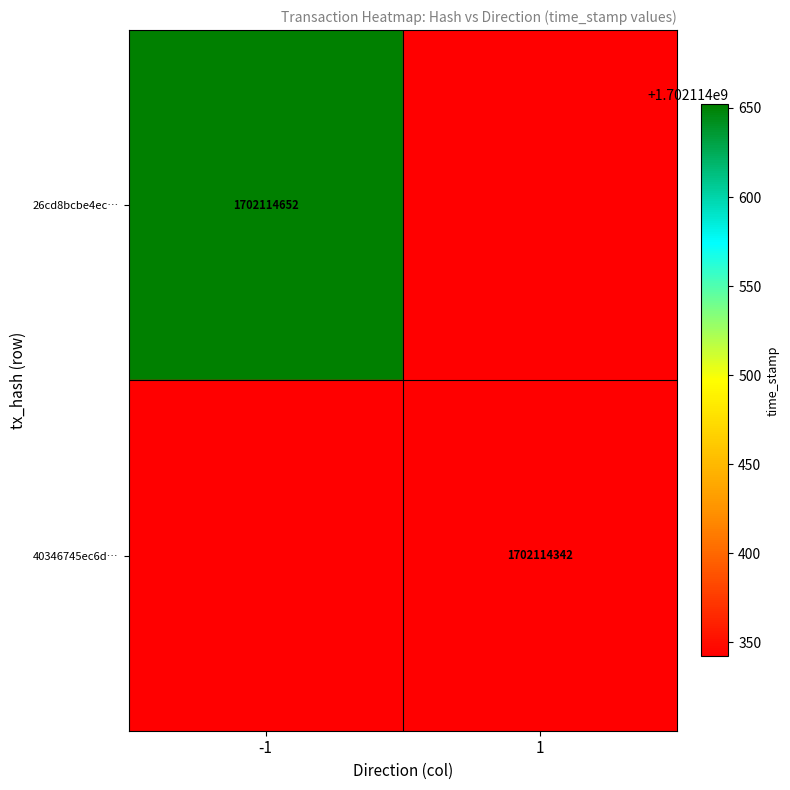

How many distinct data groups are displayed?

2